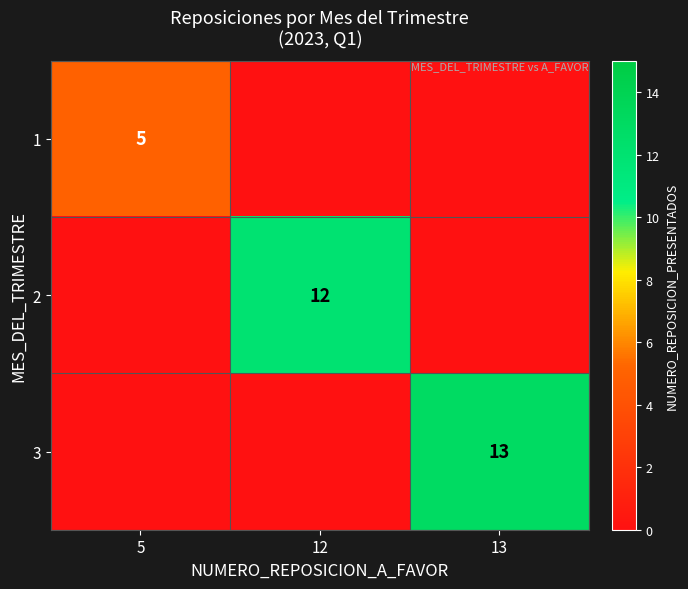

The 3 series shows 13 at 13. True or false?

True